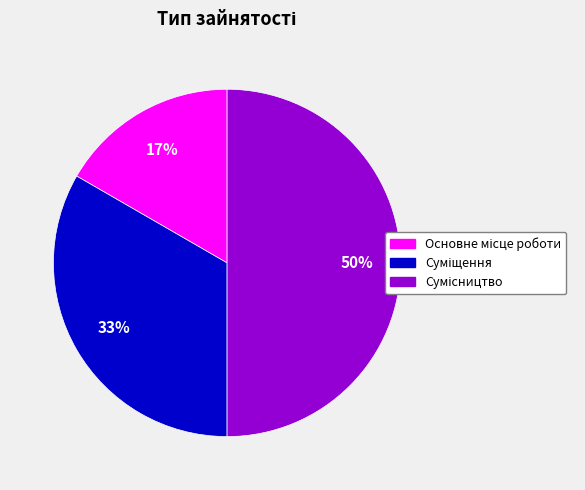

To the nearest percent, what is the difference between the largest and smallest slice percentages?

33%